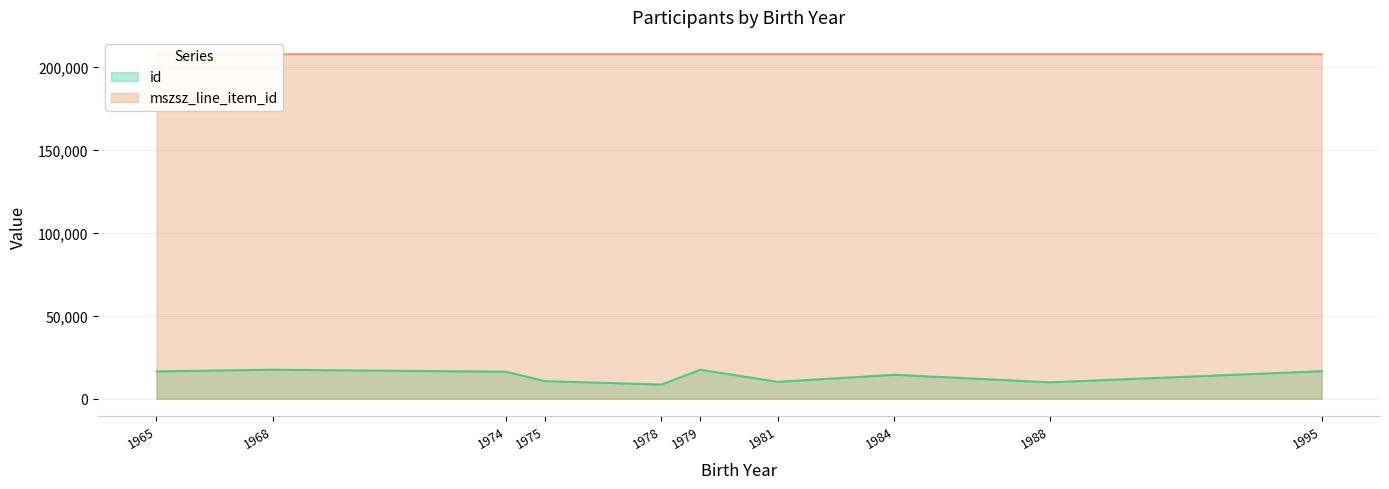

The value of id at 1974 is 26093.1. True or false?

False